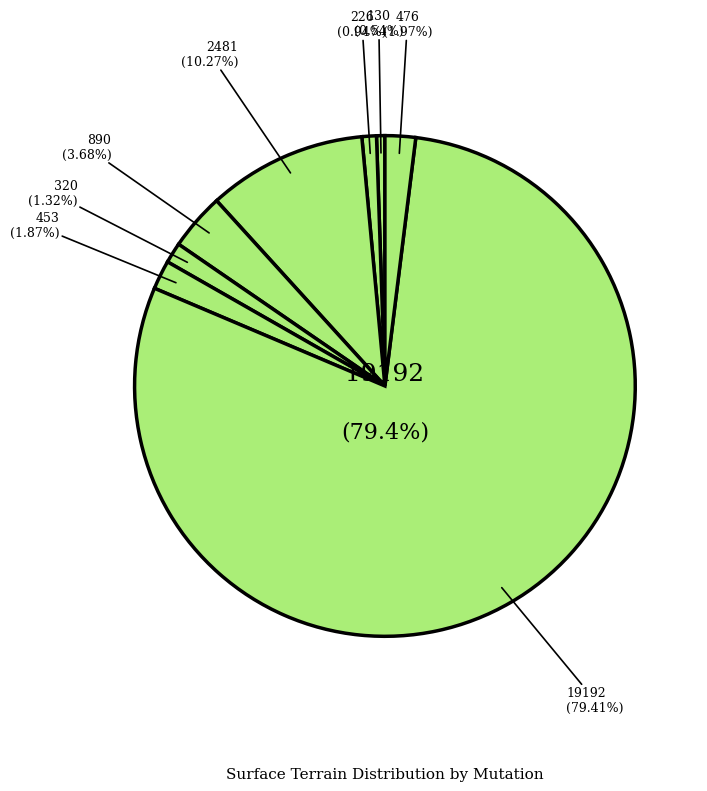

Does 2020-857316 account for over 50% of the chart?

No